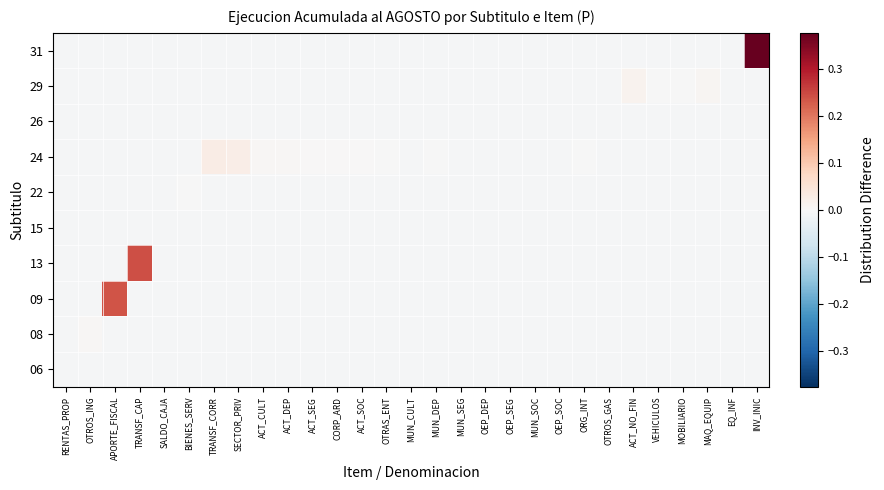

At how many categories does at least one series exceed 0?

13